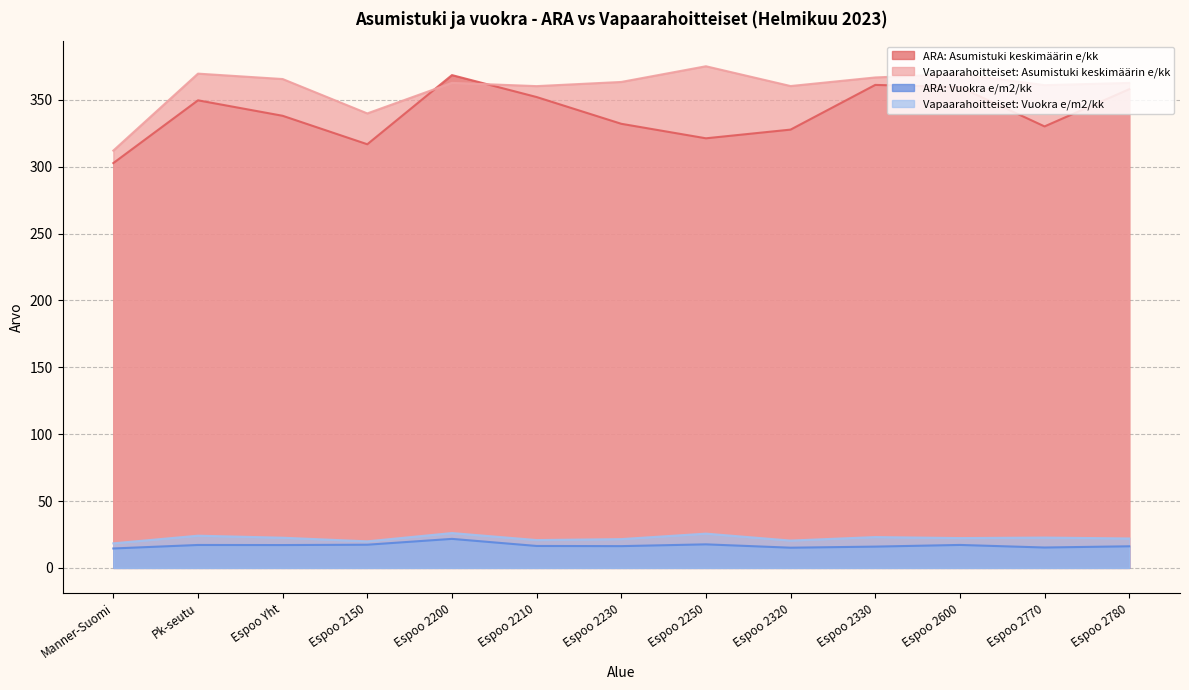

True or false: ARA: Asumistuki keskimäärin e/kk and Vapaarahoitteiset: Vuokra e/m2/kk intersect in this chart.

False